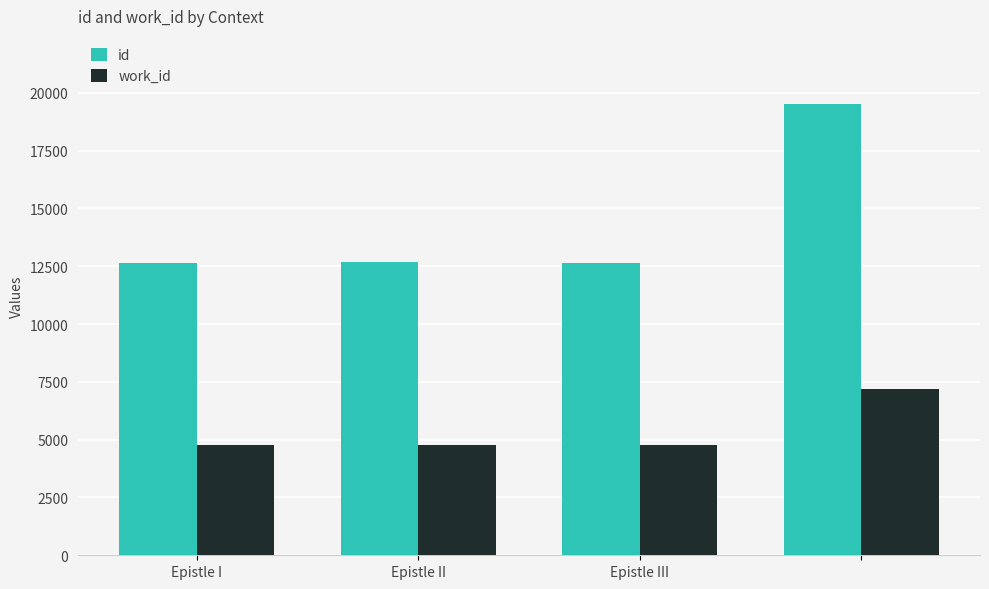

At how many categories does at least one series exceed 10220?

4